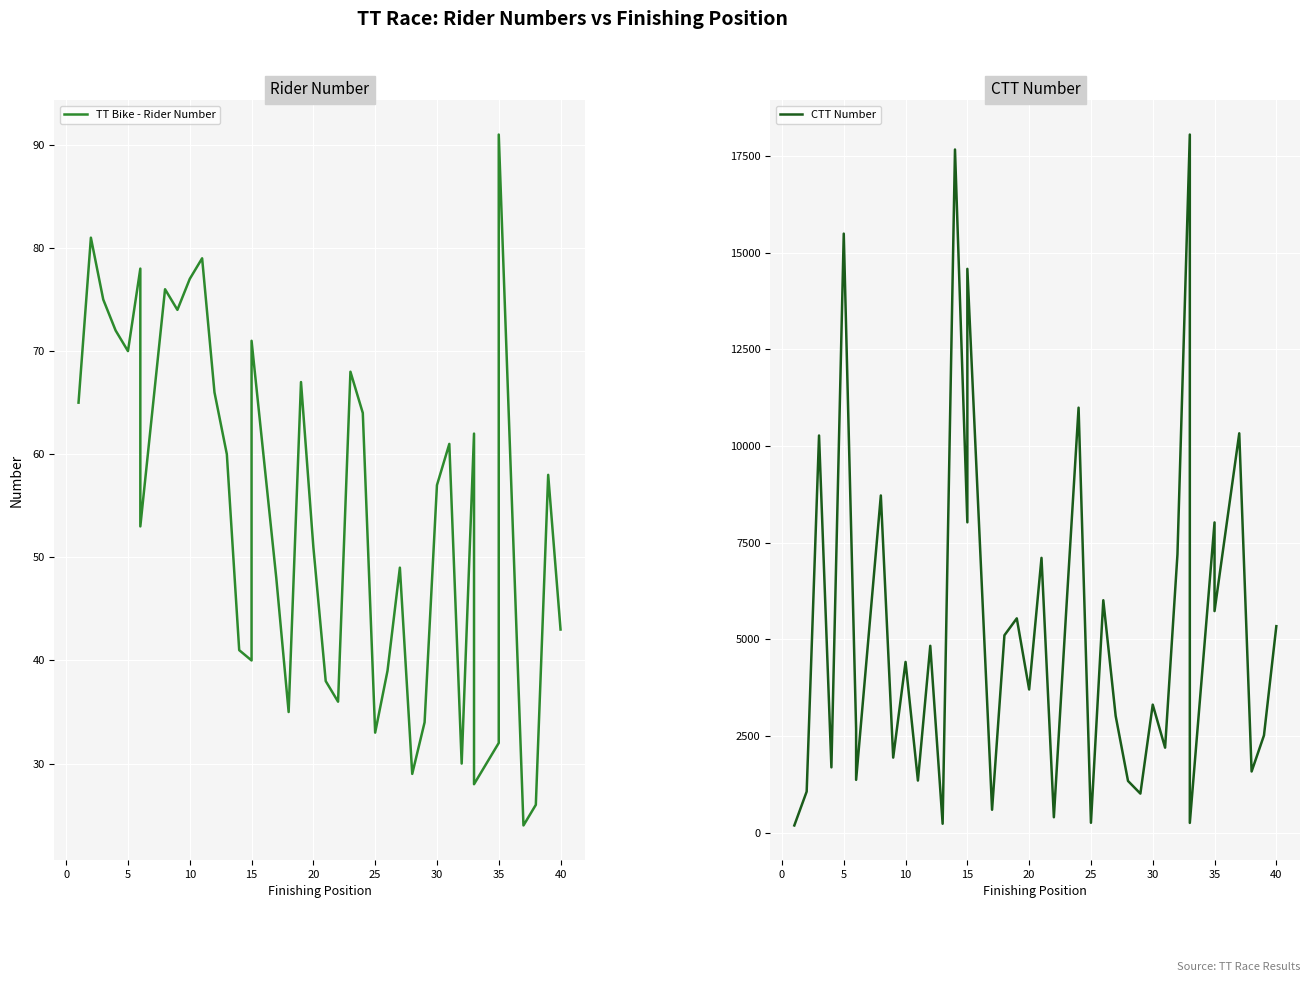

True or false: CTT Number and TT Bike - Rider Number intersect in this chart.

False